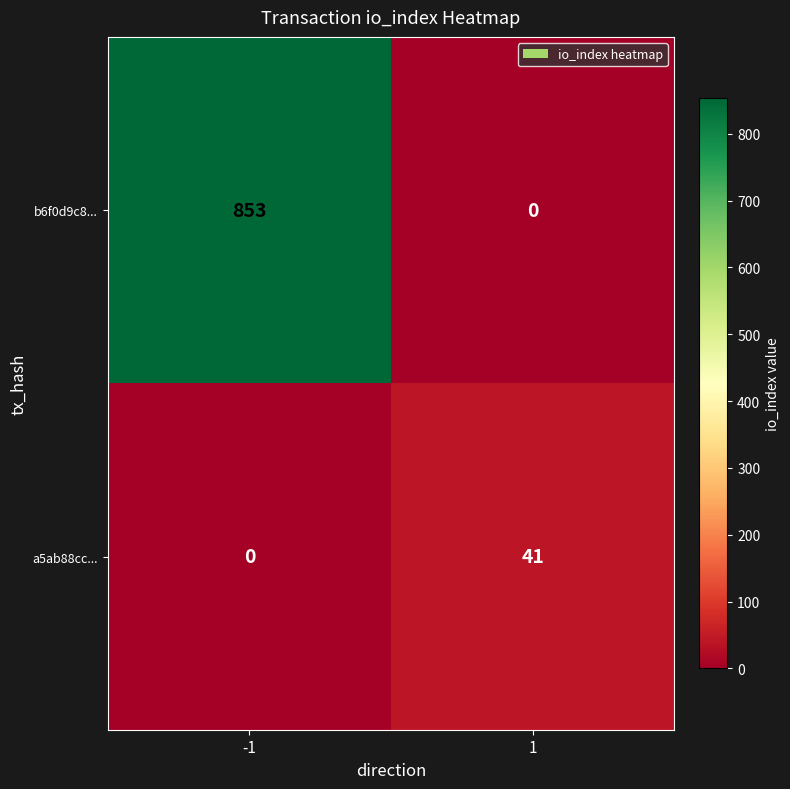

At -1, list the series in order from largest to smallest.

b6f0d9c8..., a5ab88cc...